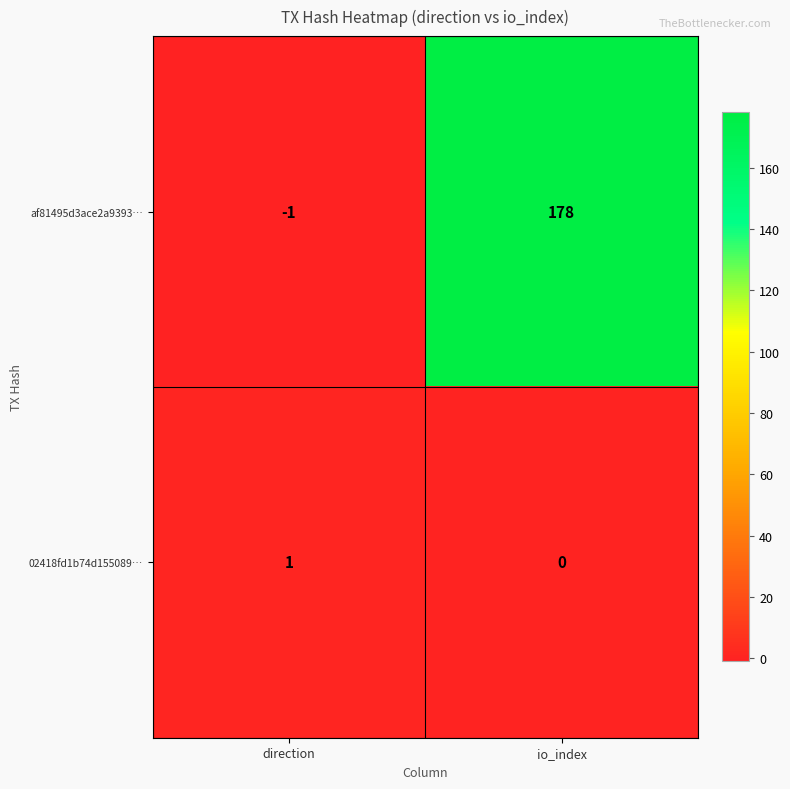

Which series has the largest total across all categories?

af81495d3ace2a9393…